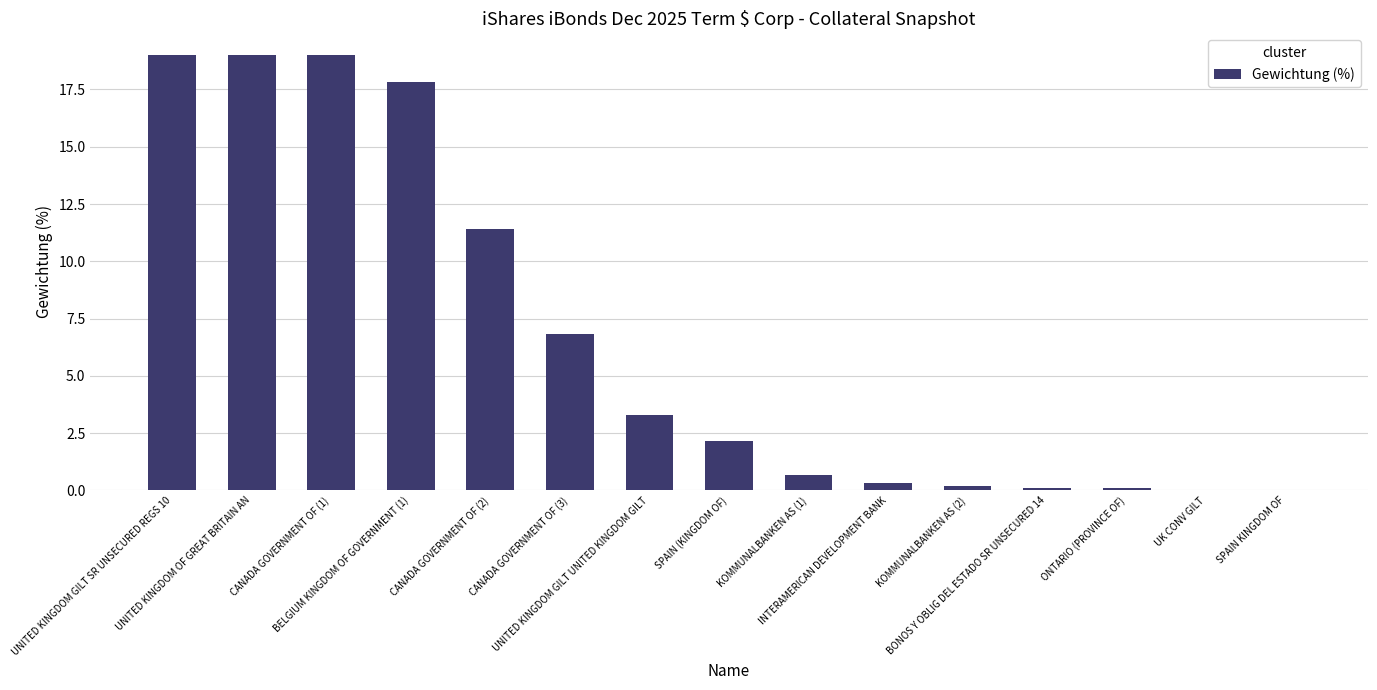

What is the sum of all values?

100.0